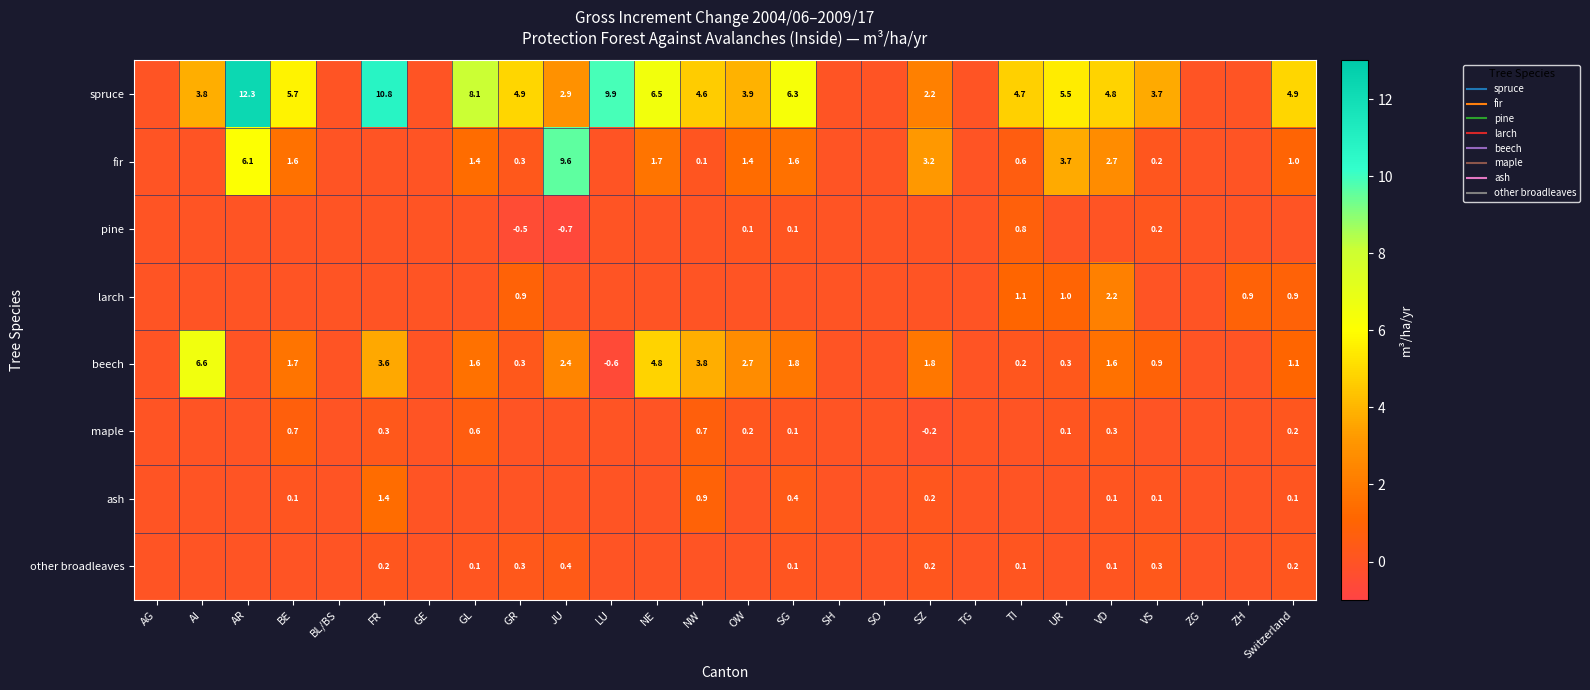

How many series are shown in this chart?

8